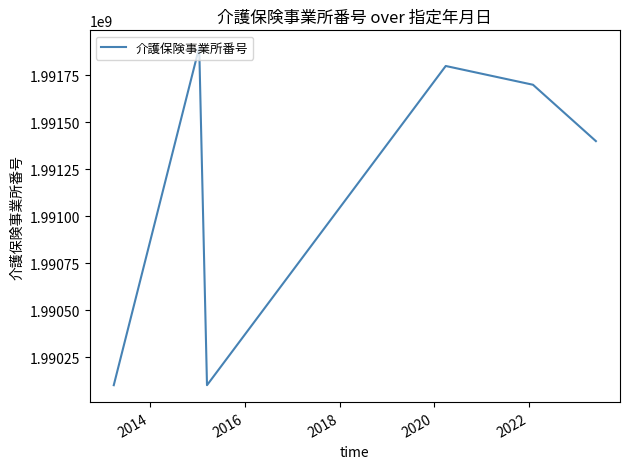

What is the maximum value shown in the chart?

1991900067